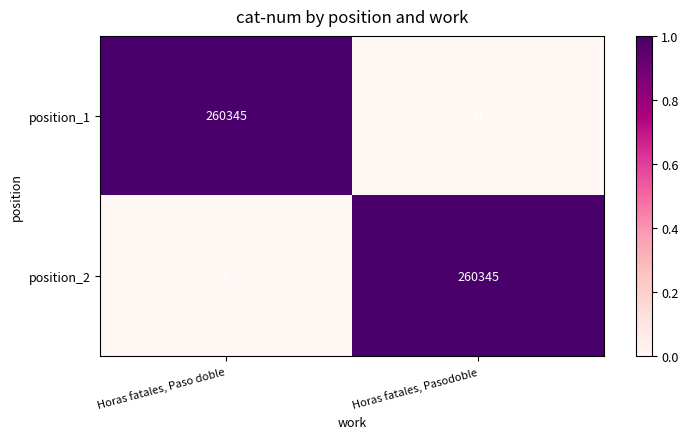

What is the difference between the position_1 values at Horas fatales, Pasodoble and Horas fatales, Paso doble?

260345